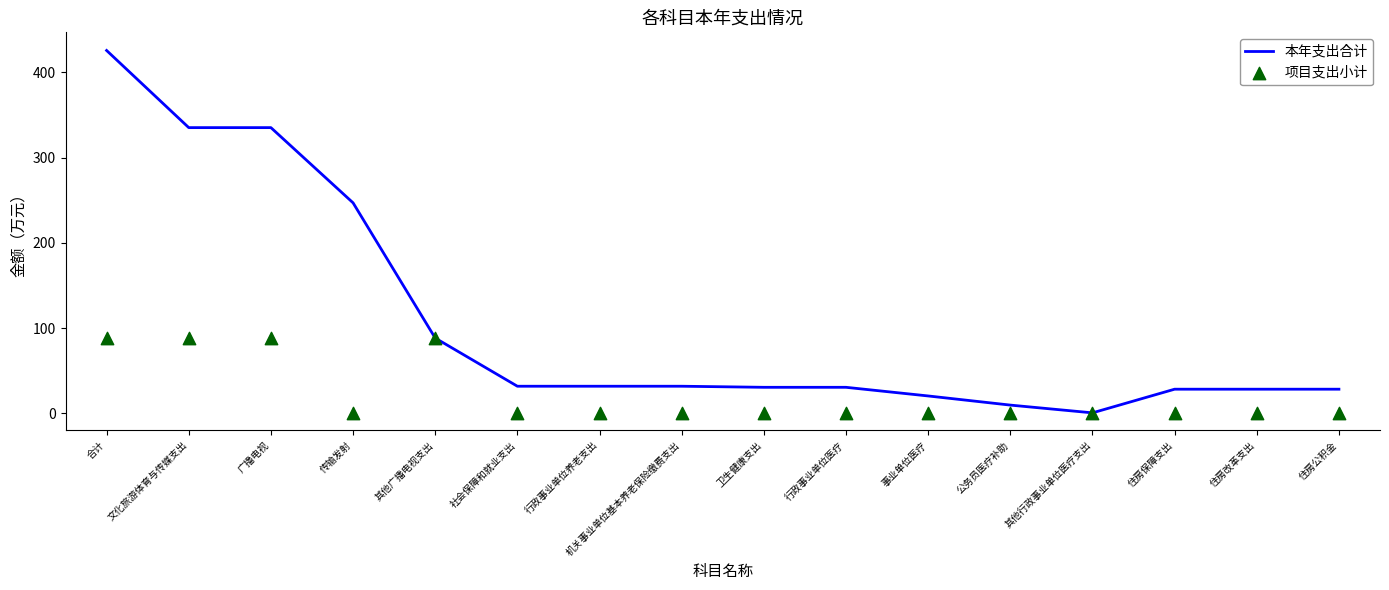

Which series has the largest Y range (max minus min)?

本年支出合计